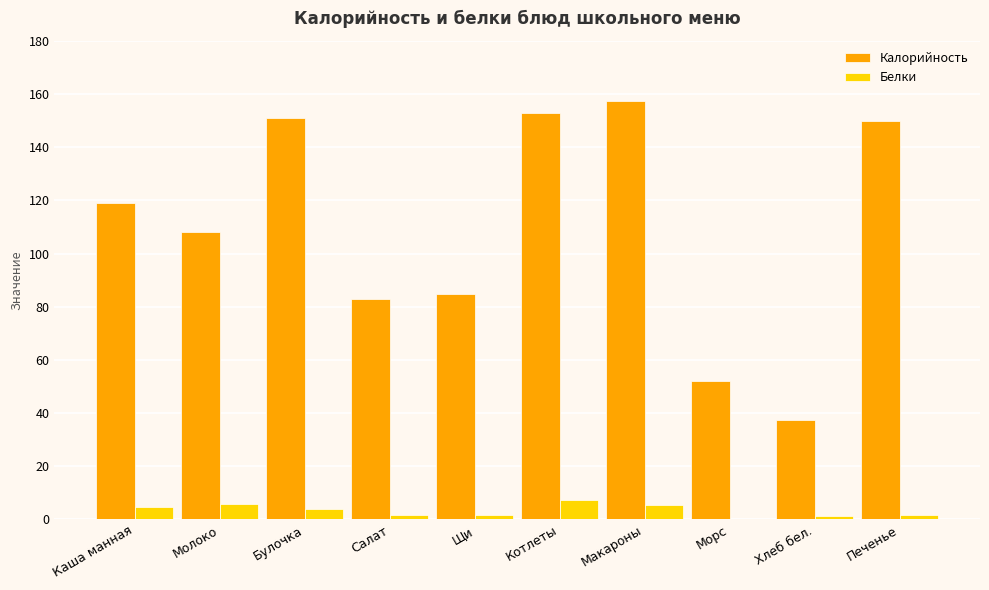

Which series has the largest total across all categories?

Калорийность